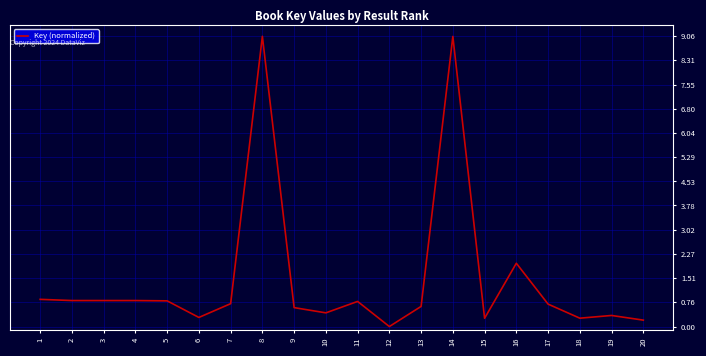

How many lines are shown in the chart?

1